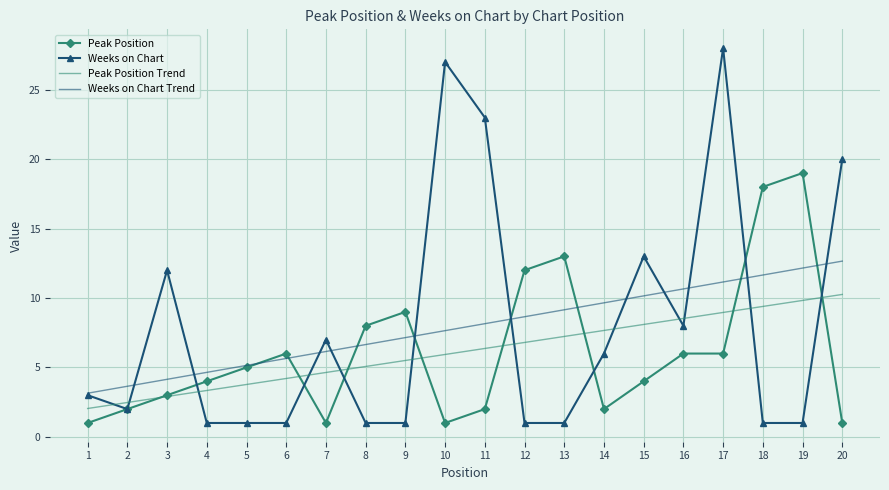

Rank the series by their maximum value, from highest to lowest.

Weeks on Chart, Peak Position, Weeks on Chart Trend, Peak Position Trend